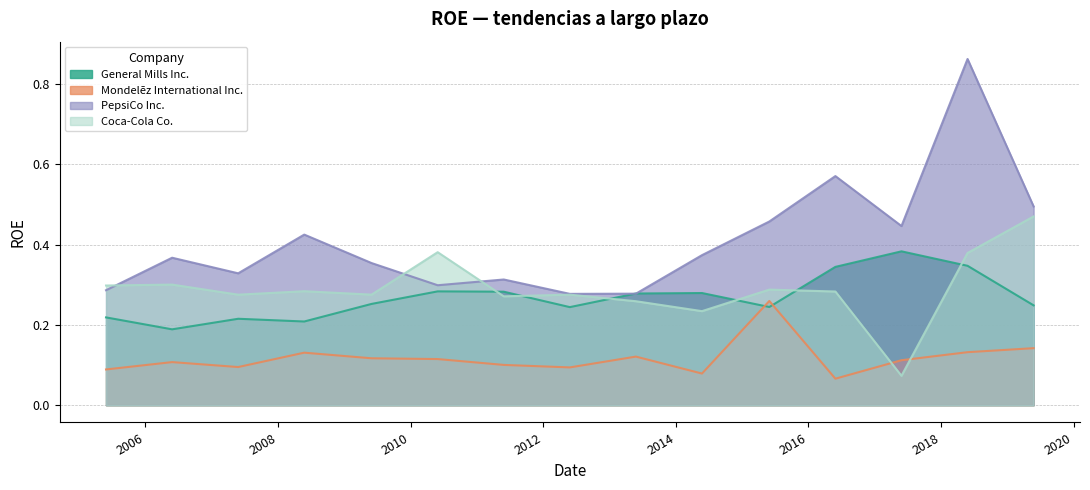

What is the average value of the Coca-Cola Co. series?

0.3